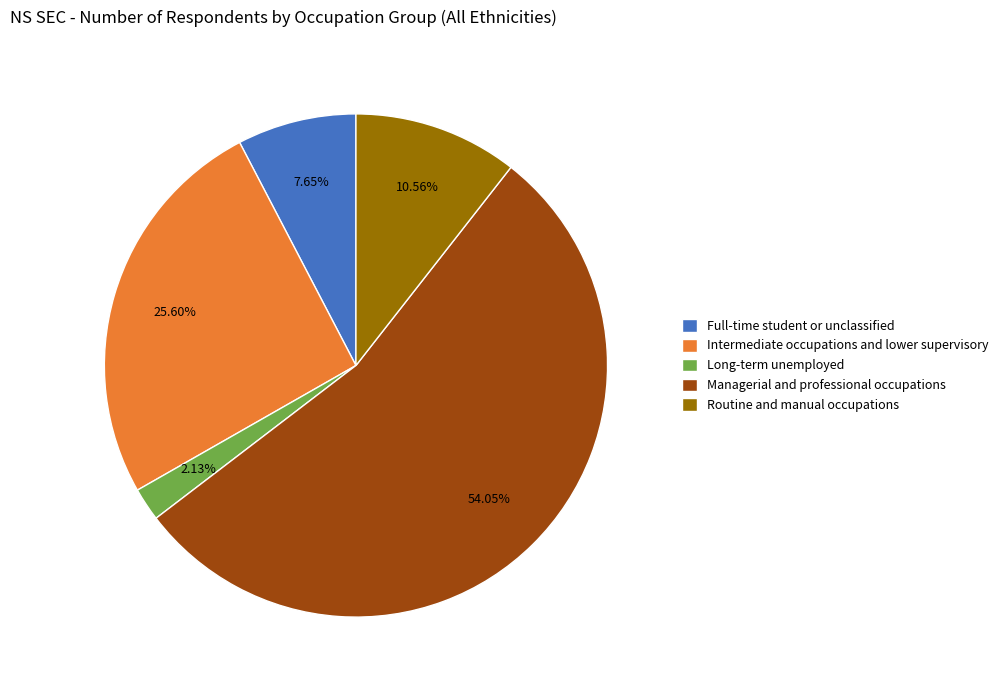

How many segments does this pie chart have?

5